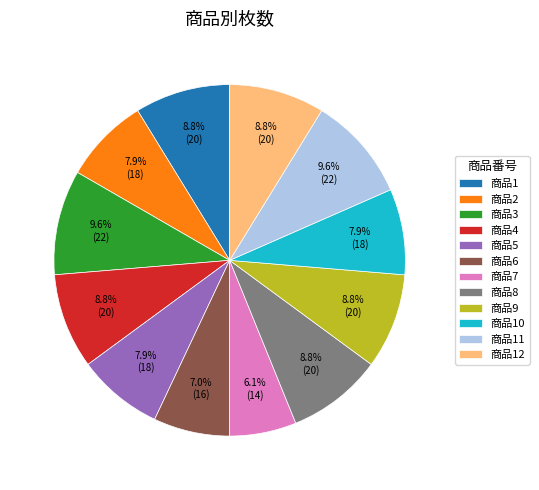

How many segments does this pie chart have?

12